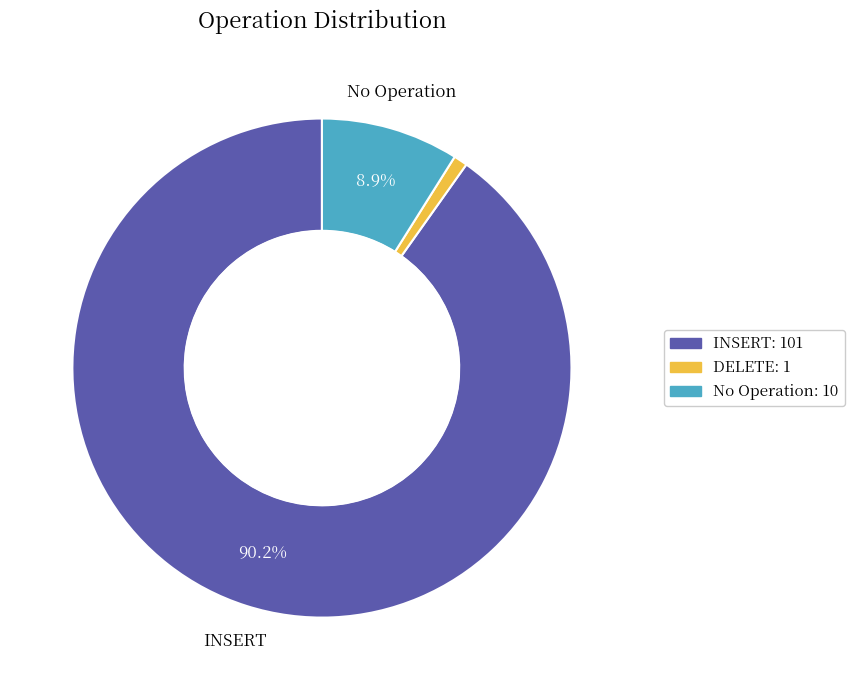

Count the number of slices in the pie.

3